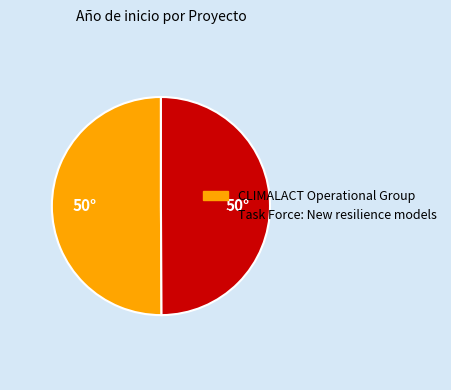

What is the ratio of the value at CLIMALACT Operational Group to the value at Task Force: New resilience models?

1.0